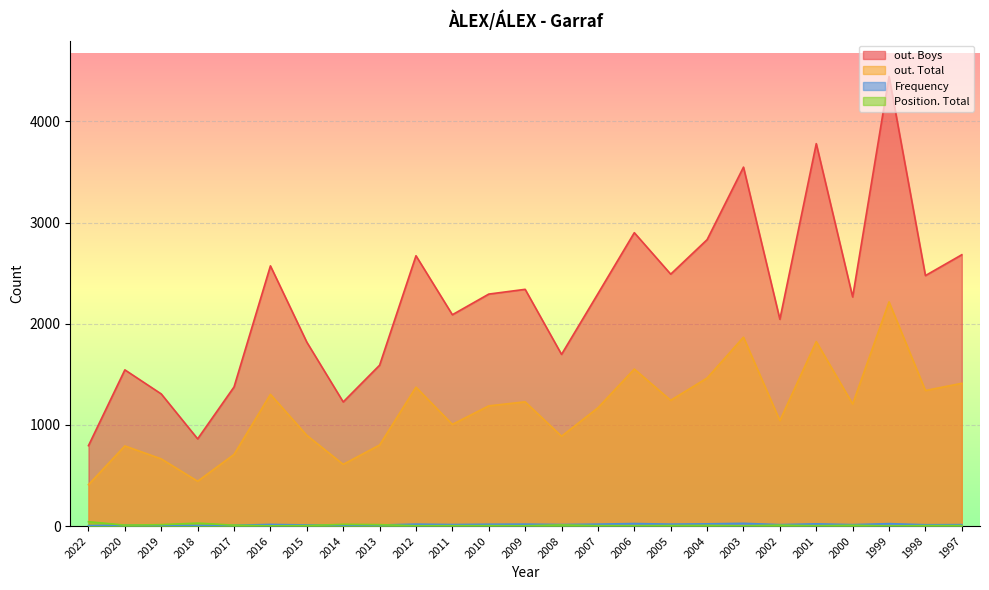

What are all the series names shown in the legend?

Frequency, Position. Total, out. Total, out. Boys